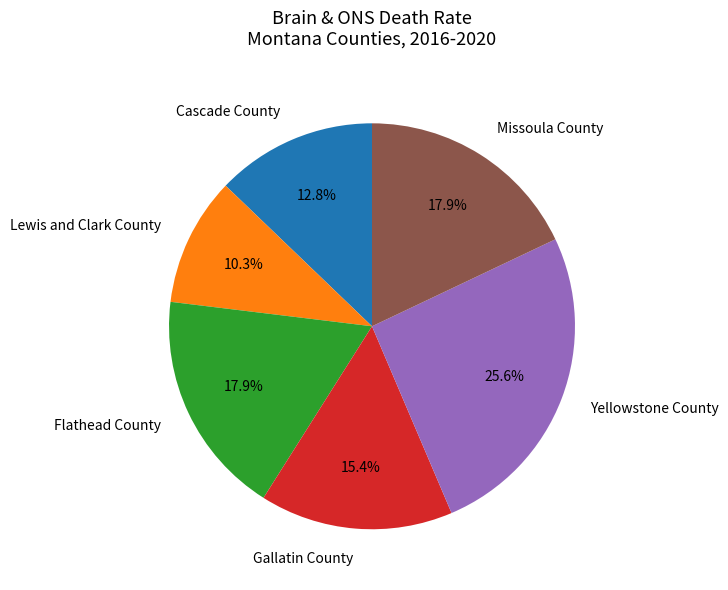

To the nearest percent, what is the difference between the Yellowstone County and Flathead County slice percentages?

8%